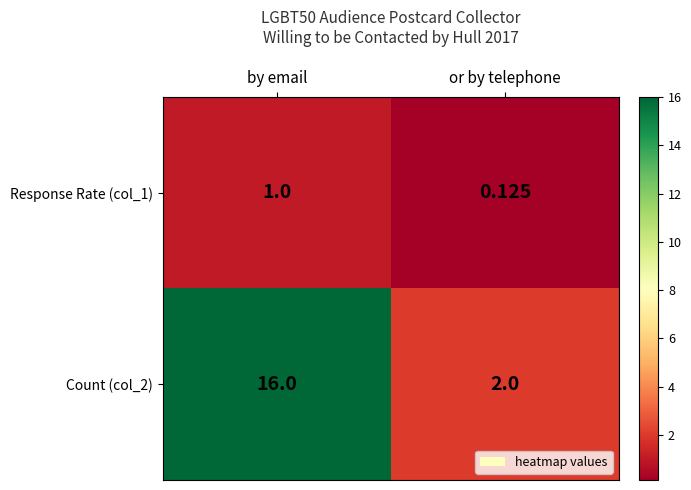

List the series in order of their peak value, highest first.

Count (col_2), Response Rate (col_1)